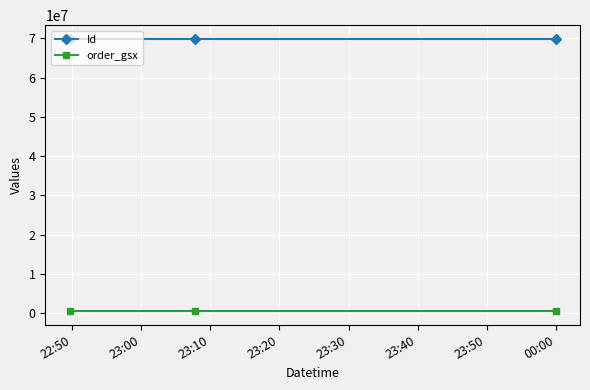

How many Id values are between 69886013 and 69886015?

3